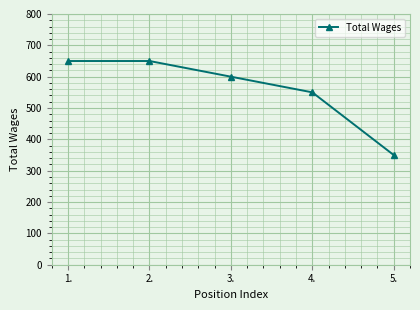

What is the difference between the second highest and minimum values?

300